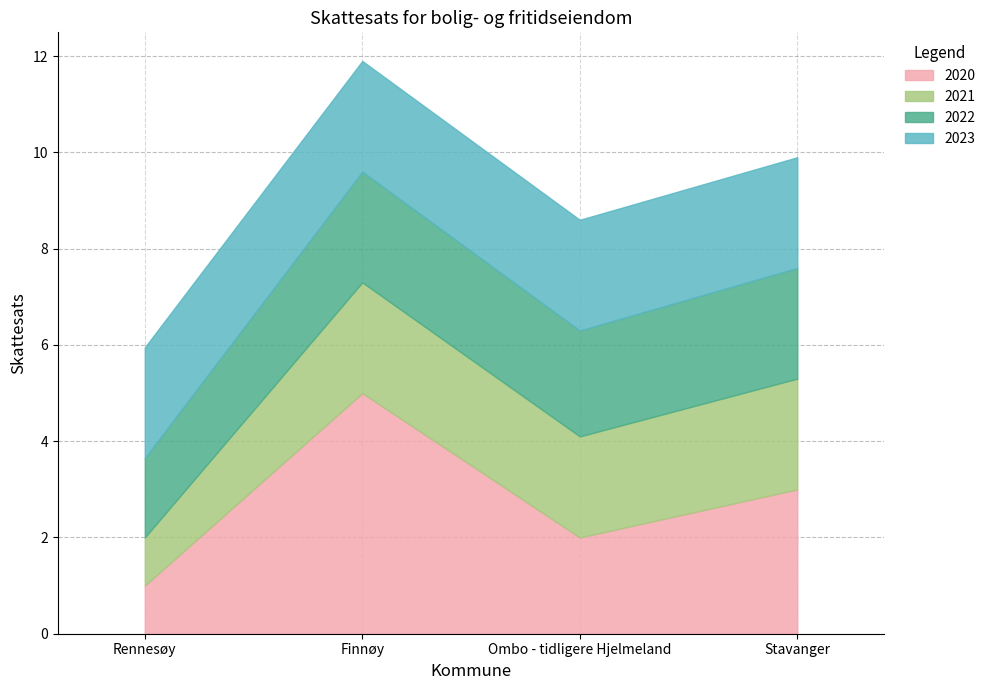

List the series in order of their peak value, highest first.

2020, 2021, 2022, 2023